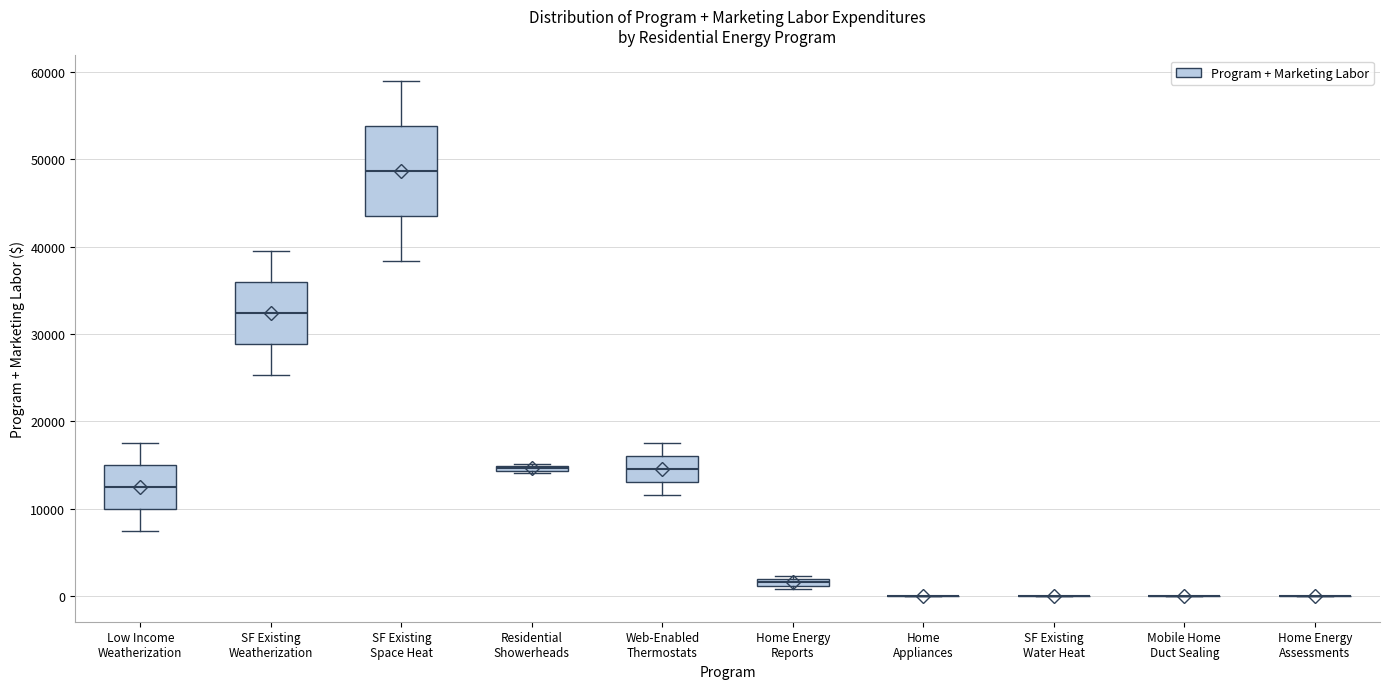

Comparing the boxes themselves (not the whiskers), which one is the tallest?

SF Existing Space Heat